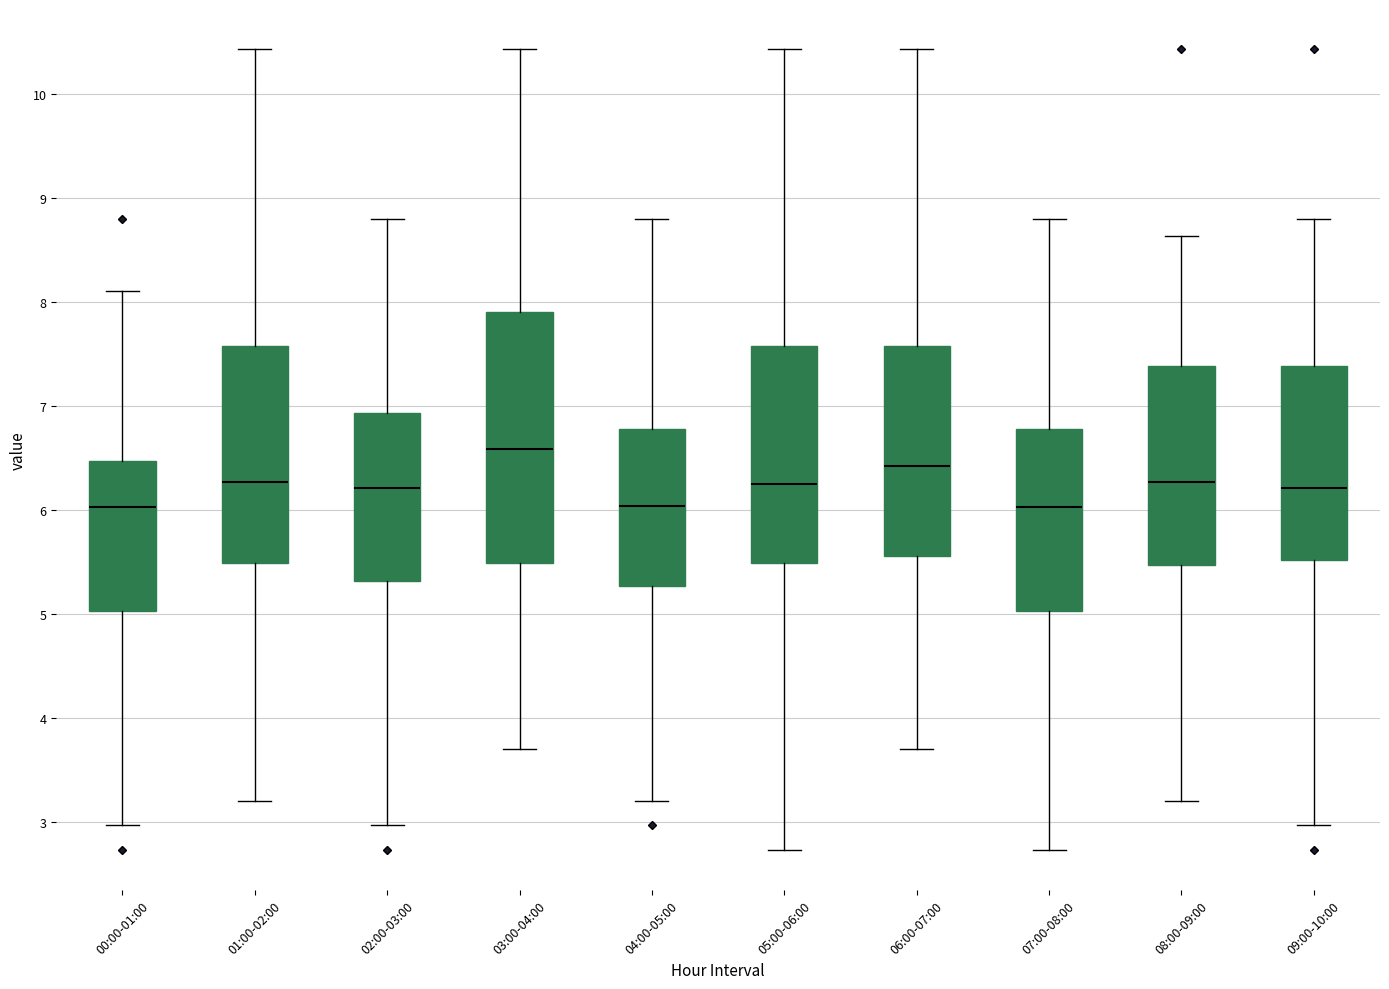

Where is the upper edge of the box for 05:00-06:00 on the y-axis? The values are not printed on the chart, so give them approximately, as read against the axis.

7.6